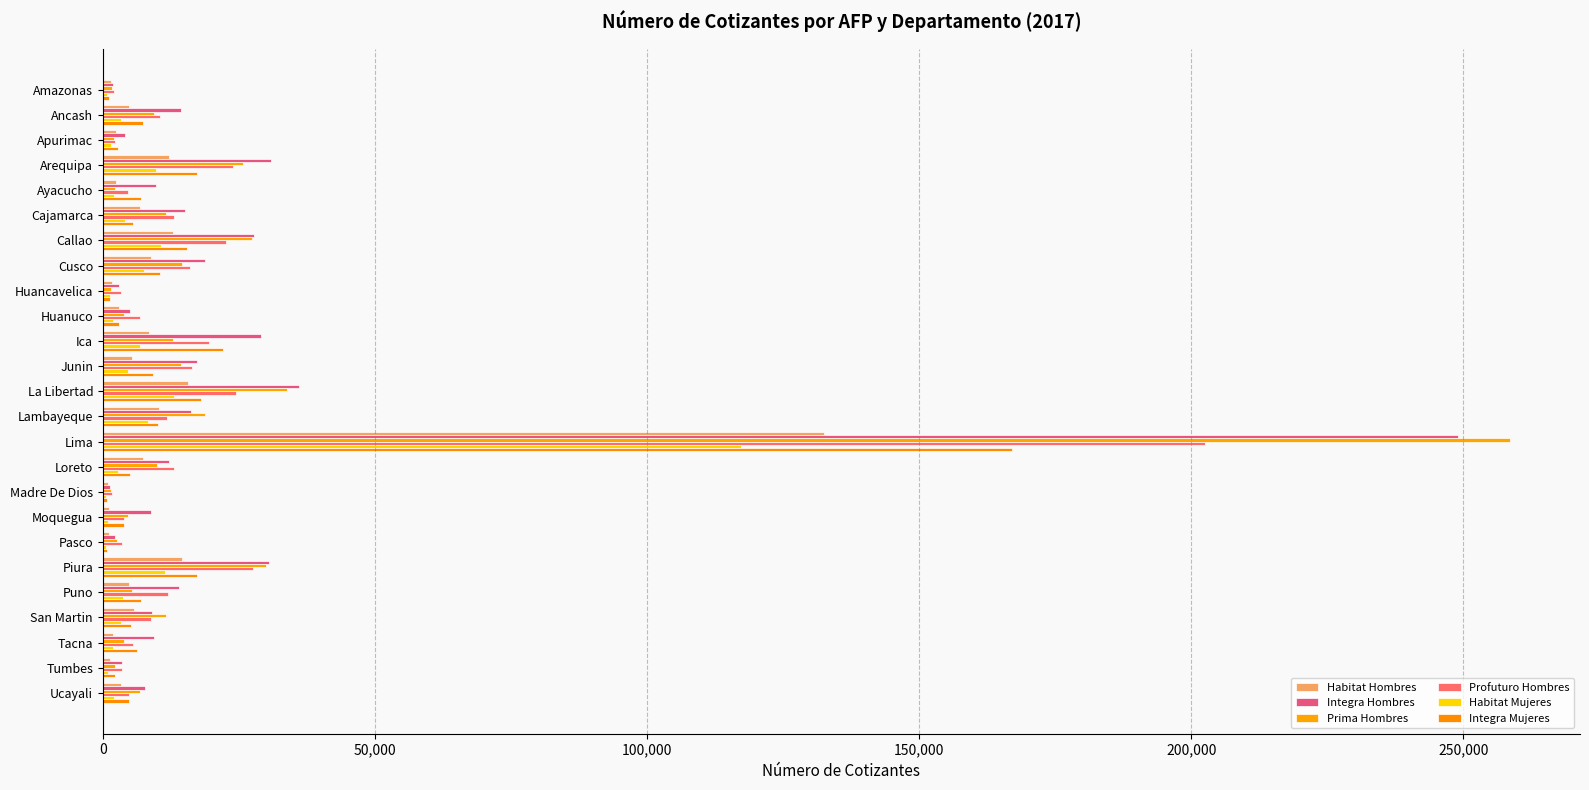

What is the sum of all Integra Mujeres values?

351096